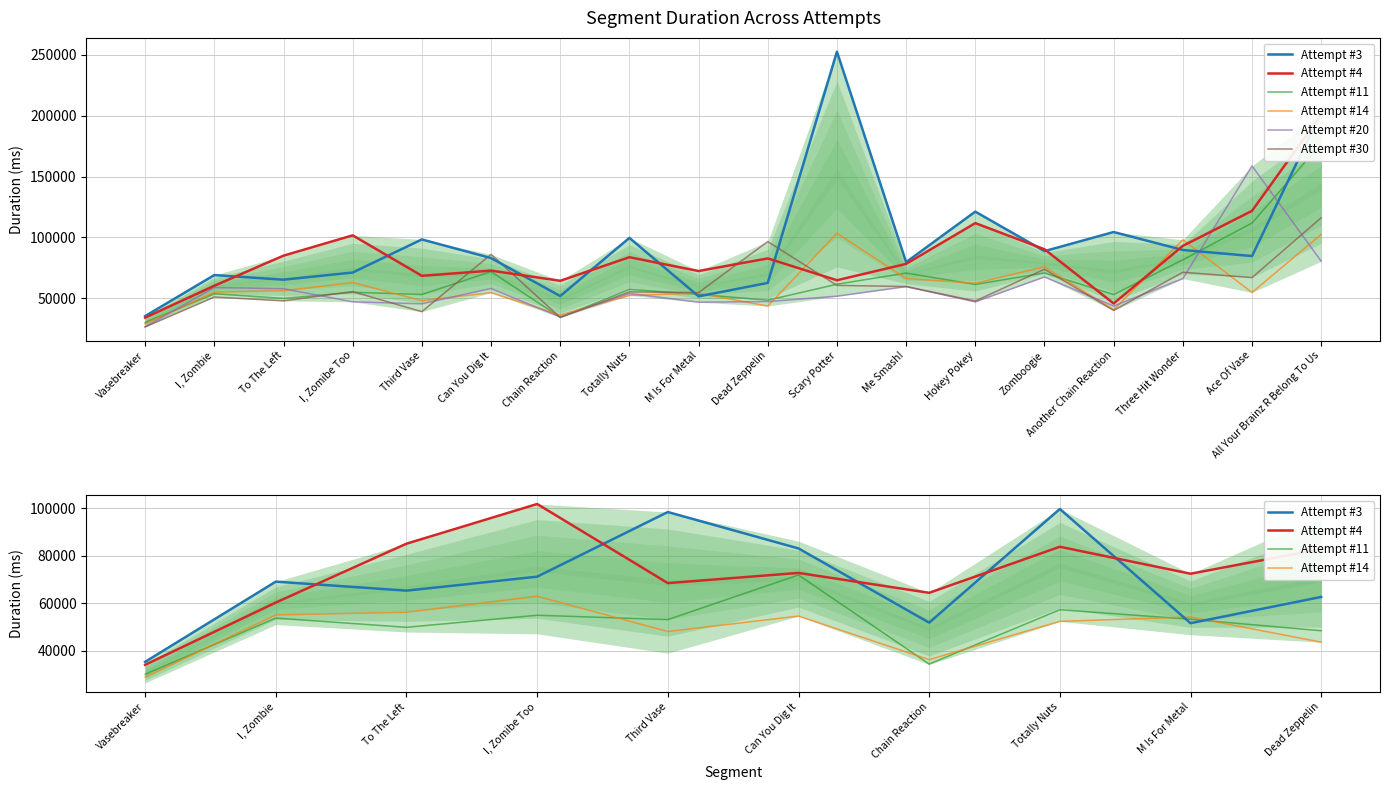

List the series in order of their peak value, highest first.

Attempt #3, Attempt #4, Attempt #11, Attempt #20, Attempt #30, Attempt #14